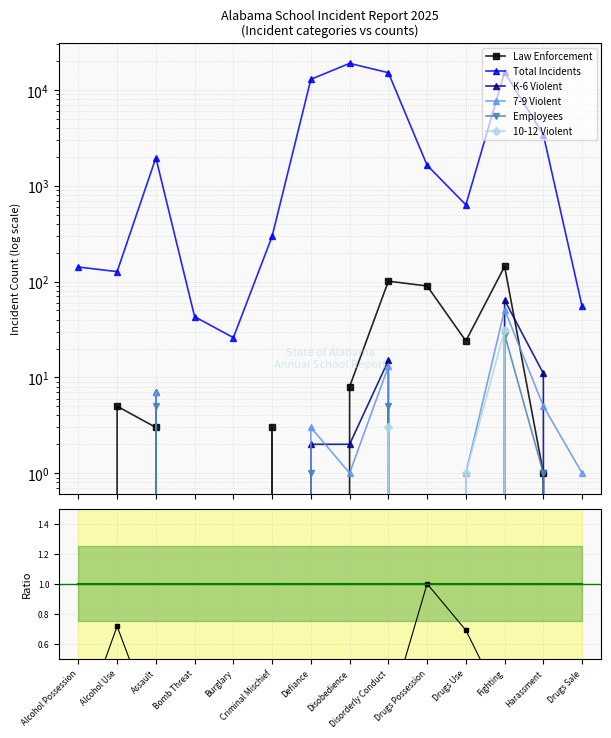

At which category is the sum across all series the highest?

Disobedience